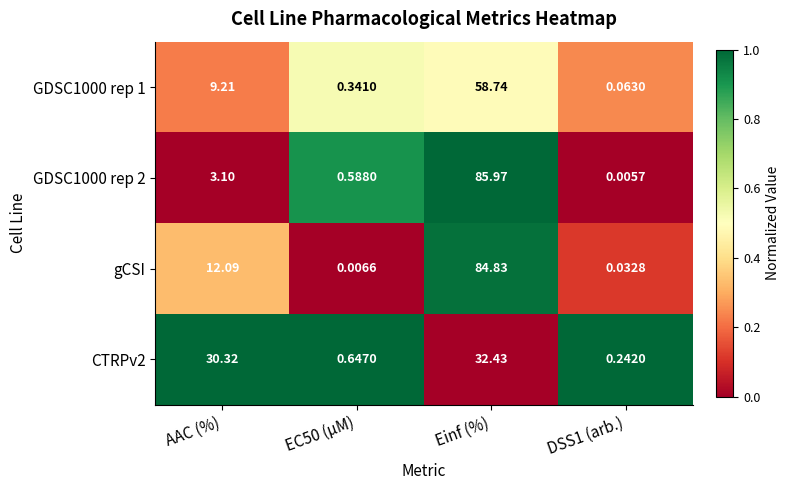

Is the value of CTRPv2 at DSS1 (arb.) greater than the value of GDSC1000 rep 1 at Einf (%)?

No